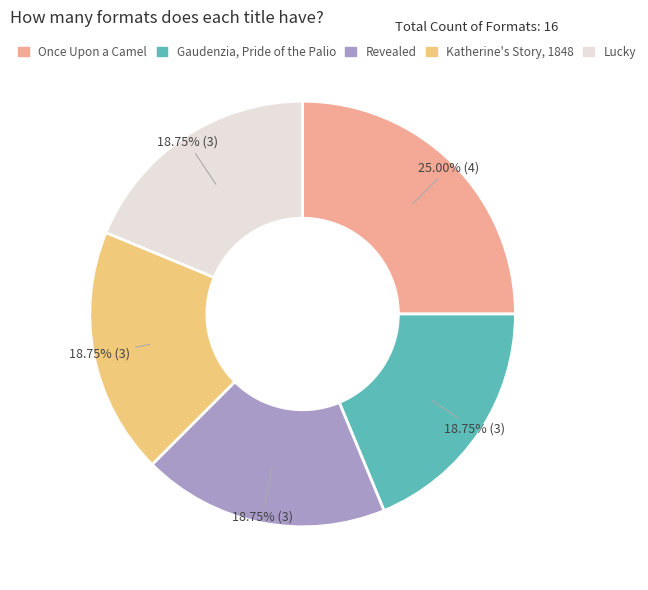

To the nearest percent, what is the combined percentage of Gaudenzia, Pride of the Palio and Once Upon a Camel?

44%